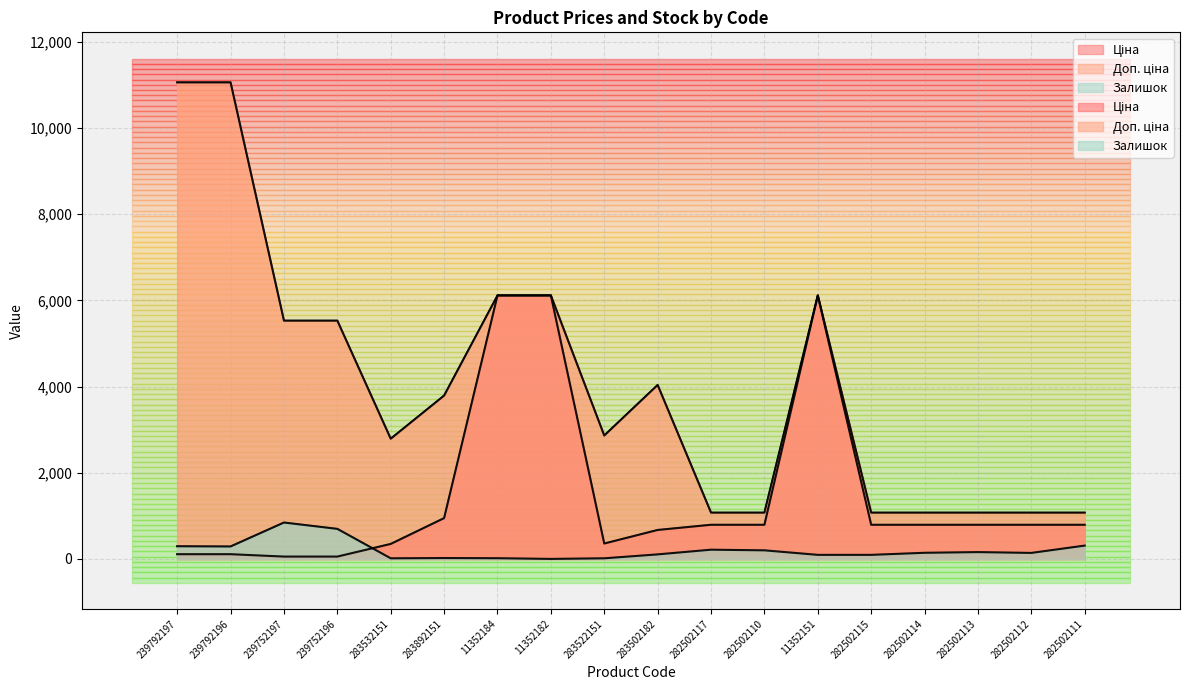

What are all the series names shown in the legend?

Ціна, Доп. ціна, Залишок